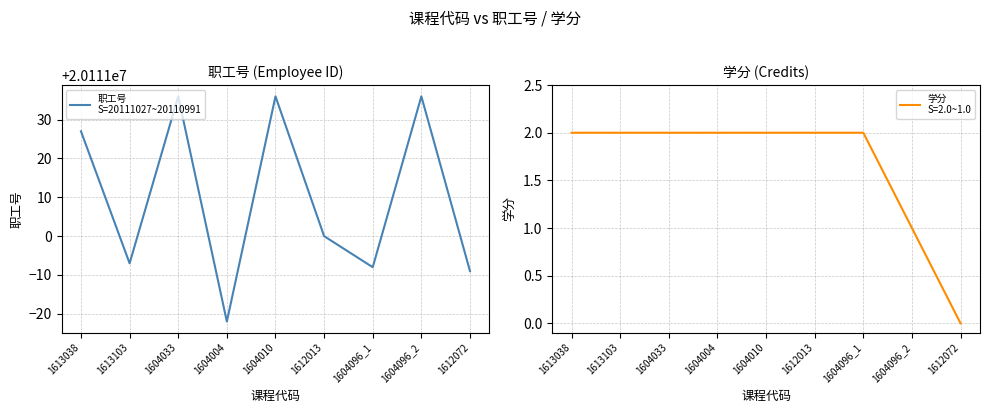

Where does the data first go above 20111000?

1613038